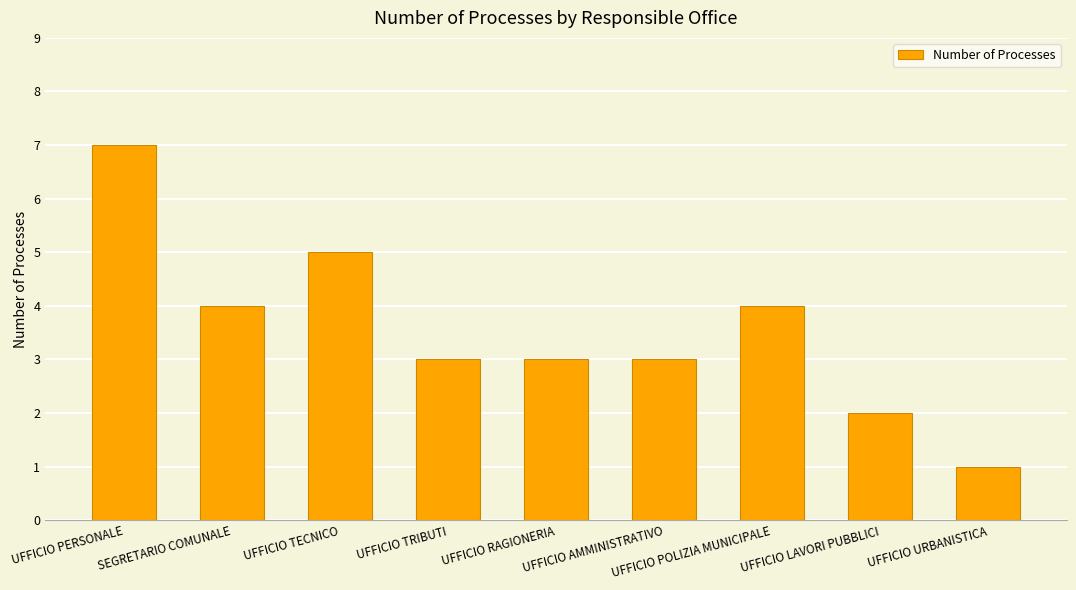

What is the difference between the values at UFFICIO AMMINISTRATIVO and SEGRETARIO COMUNALE?

1